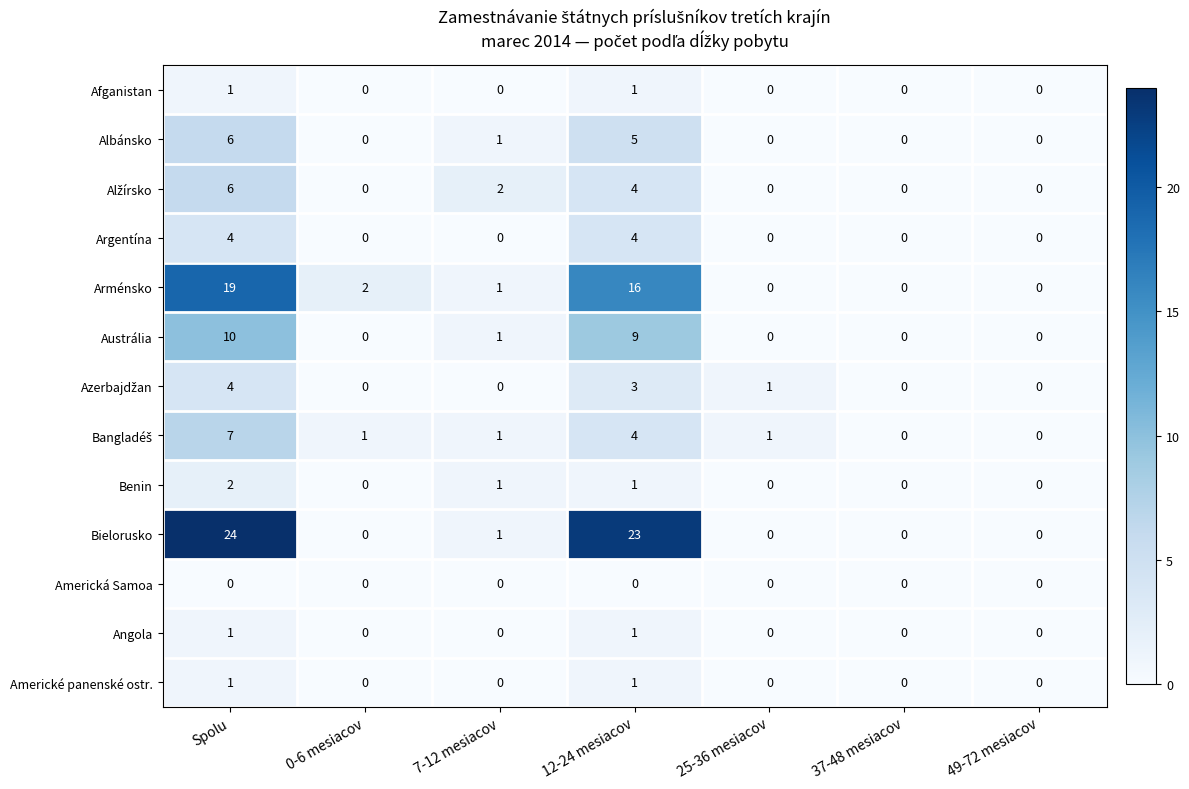

The value of Austrália at 12-24 mesiacov is 9. True or false?

True